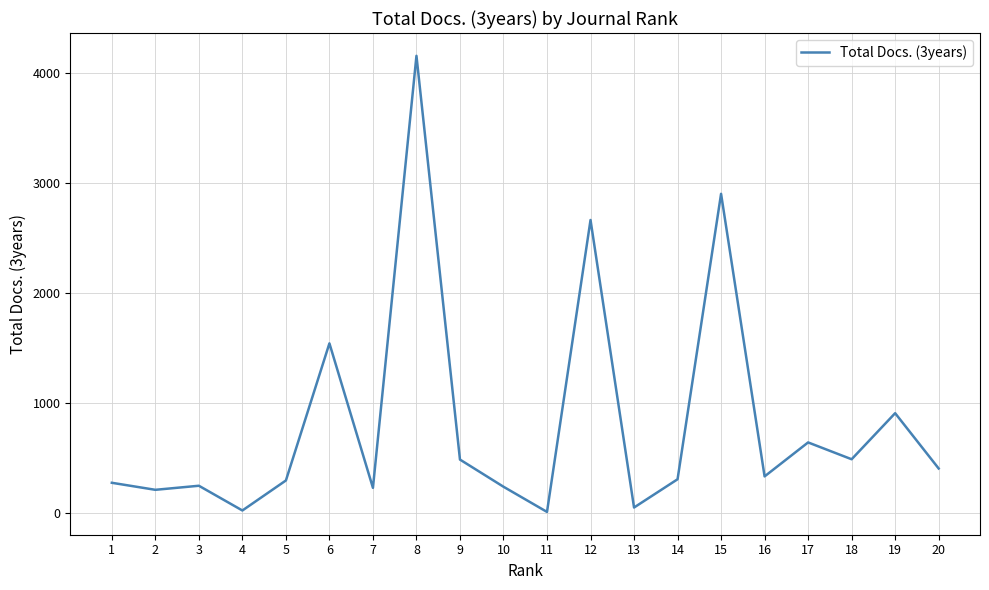

Between 14 and 19, which is larger?

19